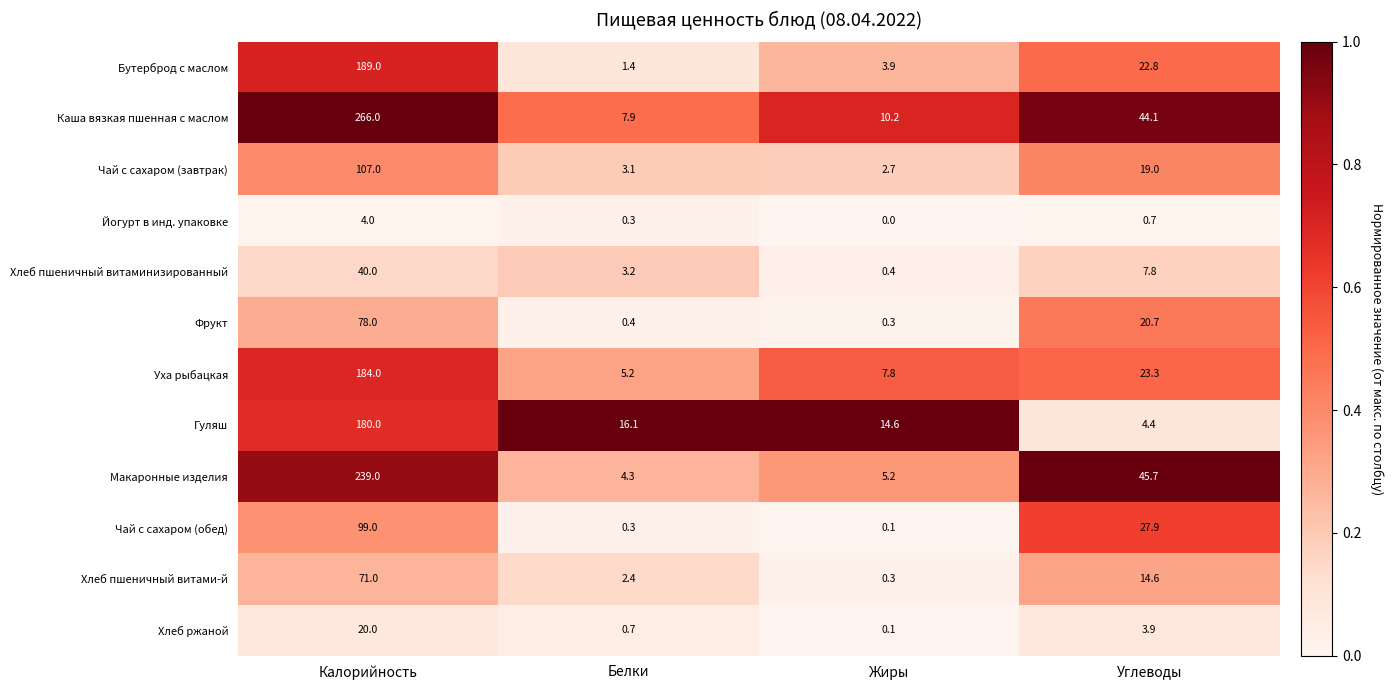

What is the maximum value shown in the chart?

266.0